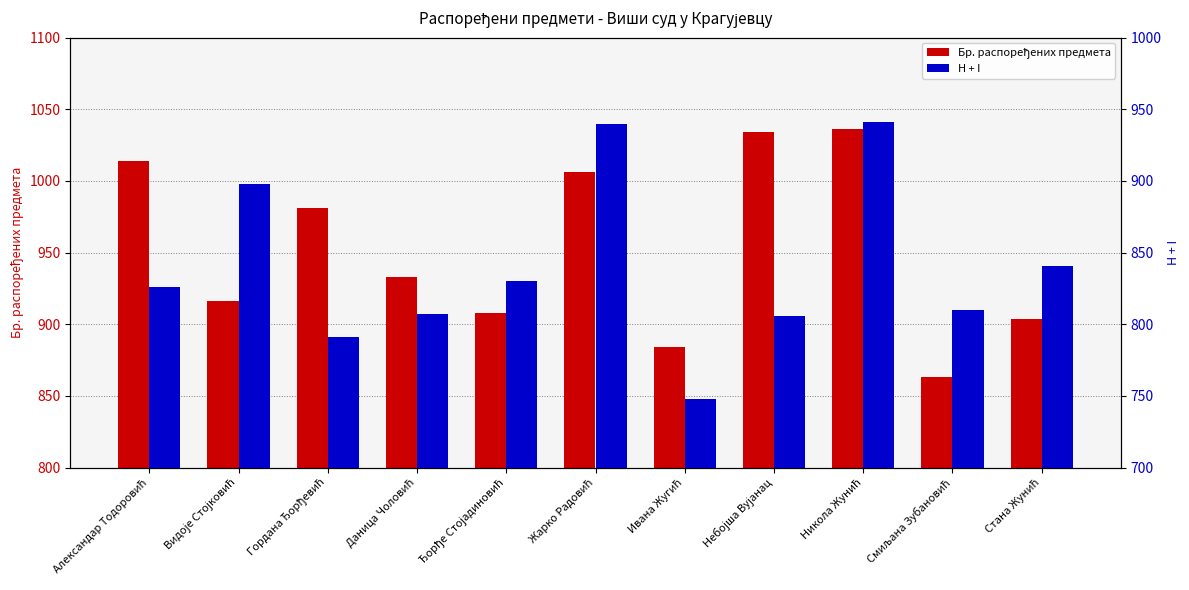

At which label does Бр. распоређених предмета reach its peak?

Никола Жунић